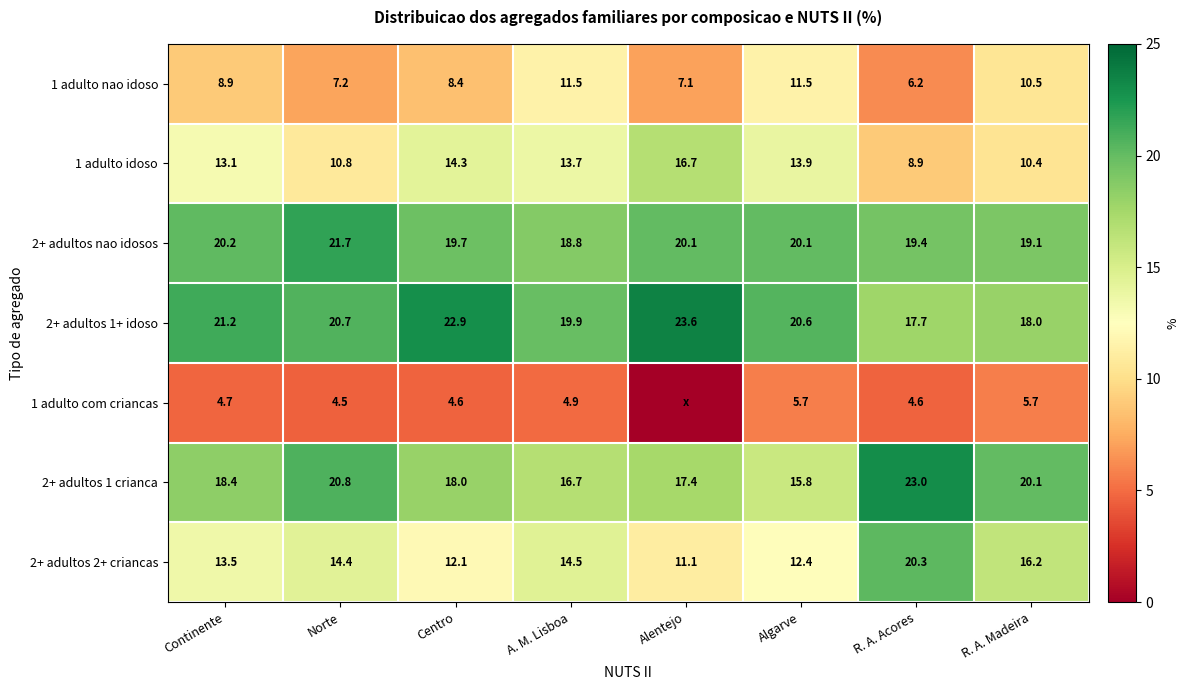

At which category is the sum across all series the highest?

Norte